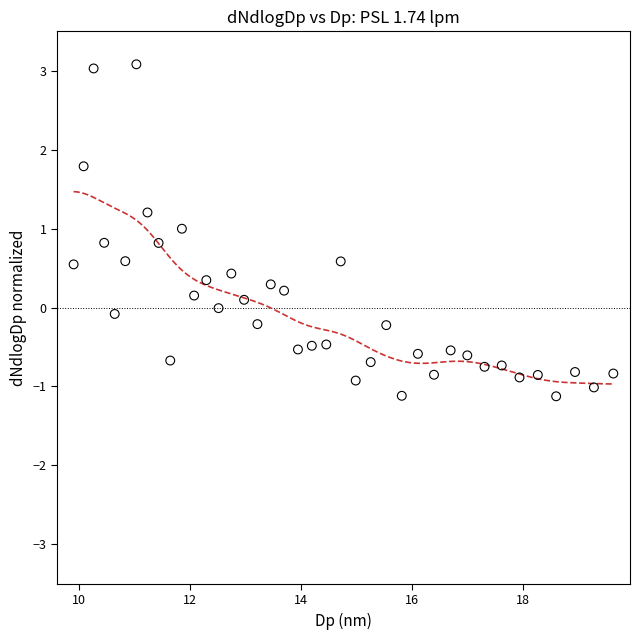

What is the range of X values (max minus min)?

9.7